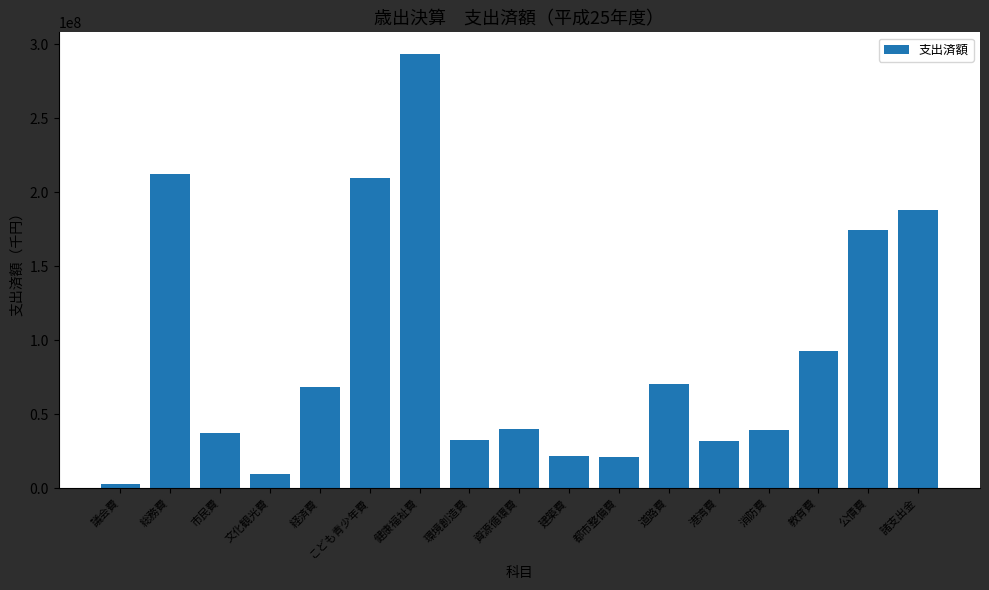

What is the label of the 2nd bar from the right?

公債費